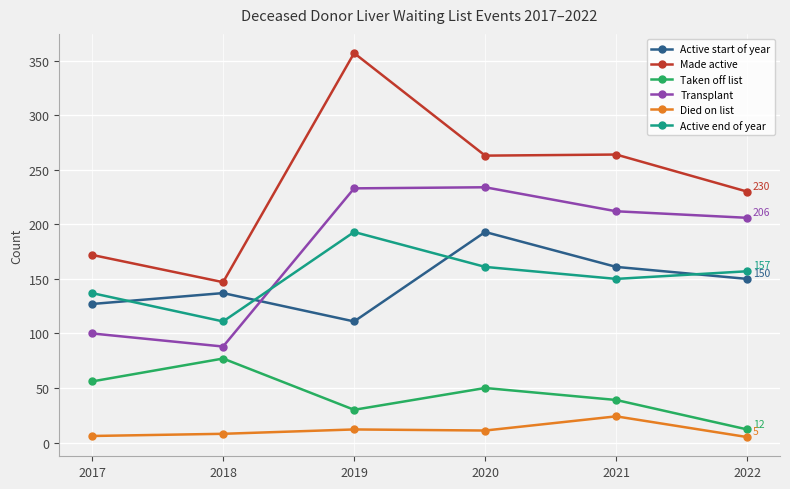

How many lines are shown in the chart?

6